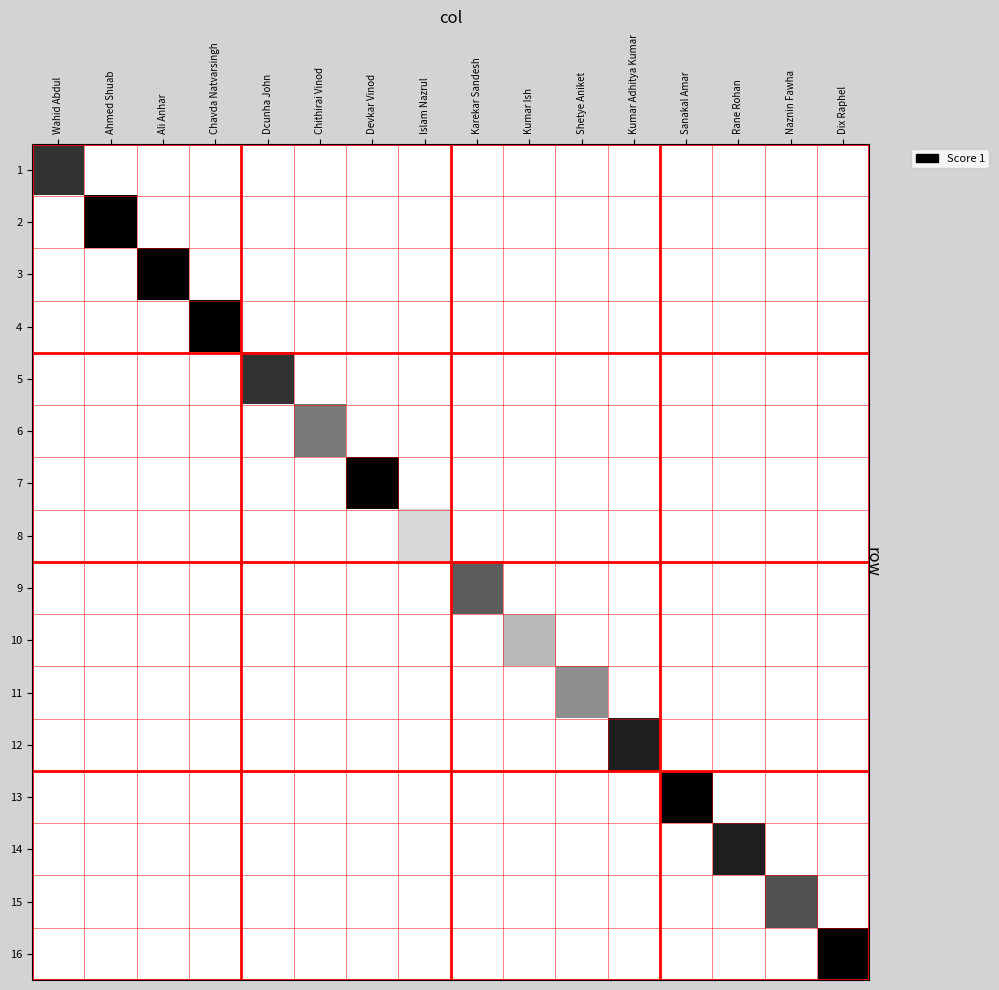

Rank the series by their maximum value, from highest to lowest.

2, 3, 4, 7, 13, 16, 12, 14, 1, 5, 15, 9, 6, 11, 10, 8